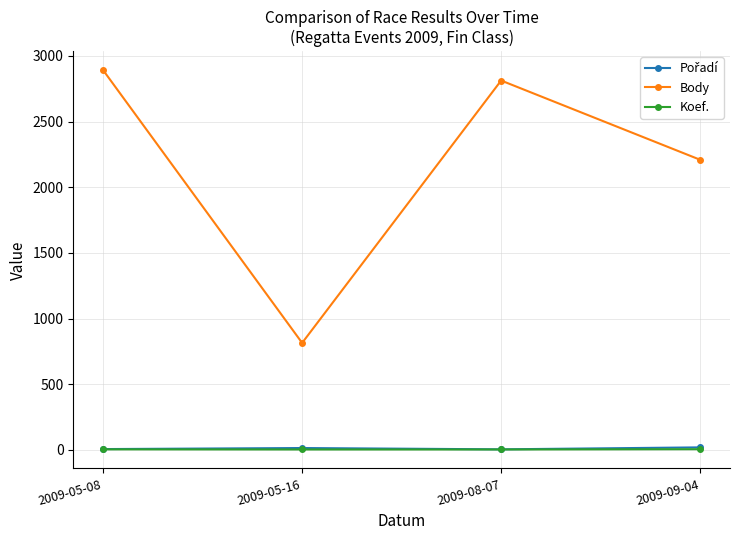

Which category has the highest value in the Body series?

2009-05-08